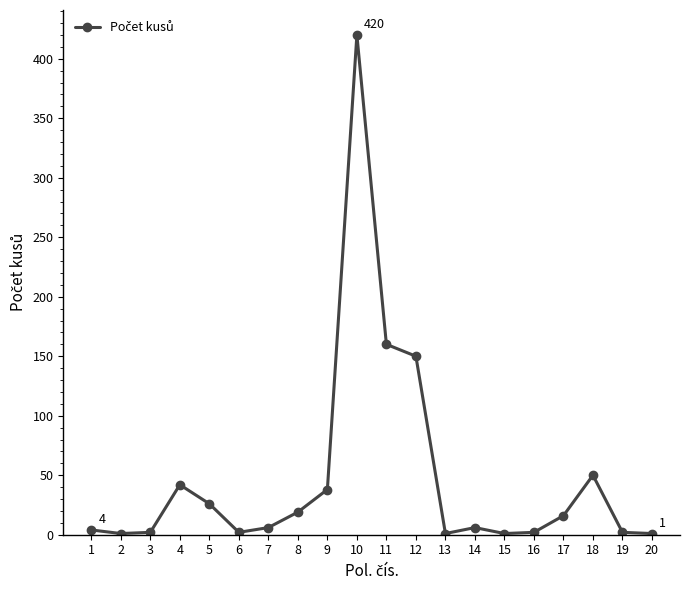

How many series are shown in this chart?

1